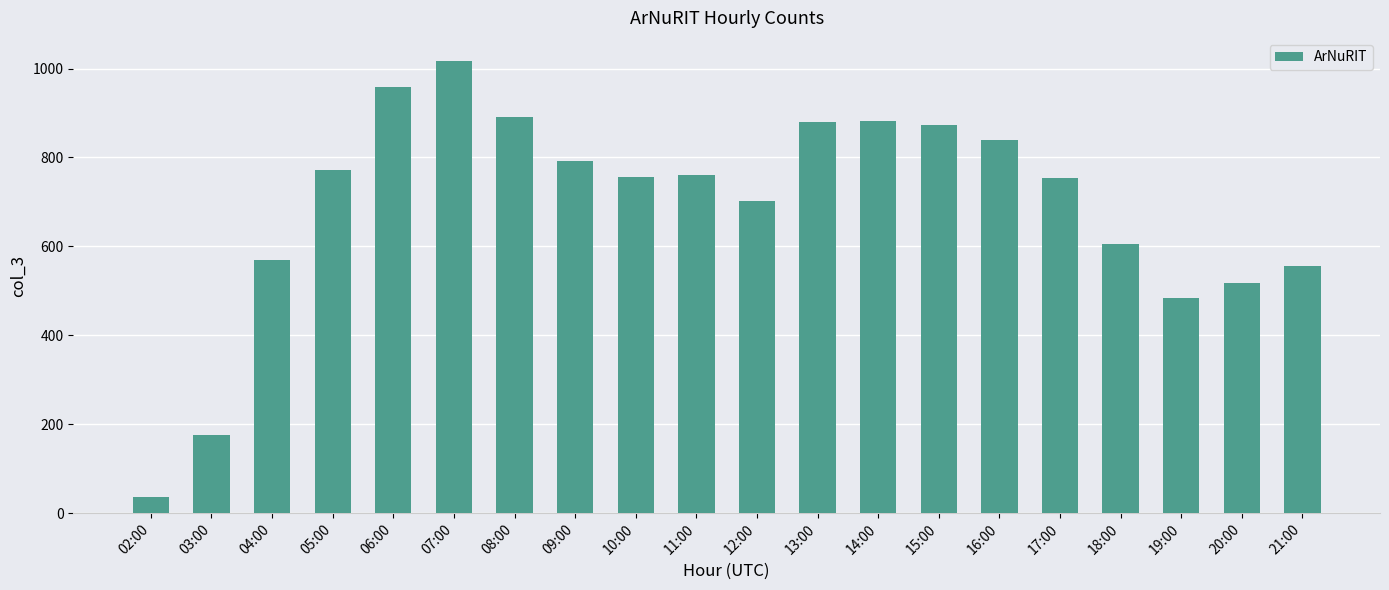

What is the difference between the second highest and second lowest values?

783